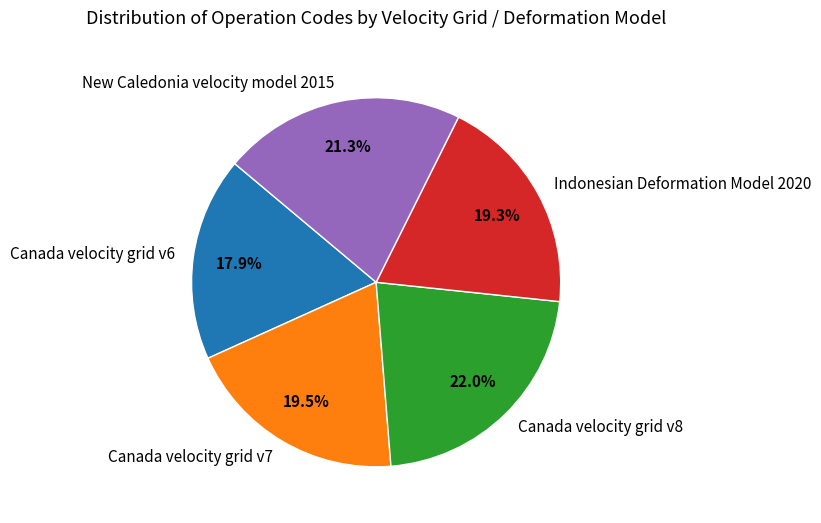

What is the smallest slice in the pie chart?

Canada velocity grid v6